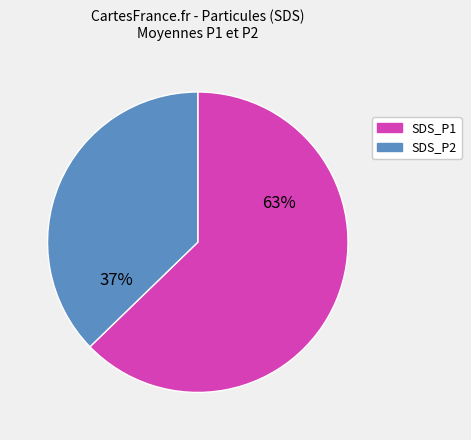

Is it true that SDS_P1 is 76% of the pie?

False